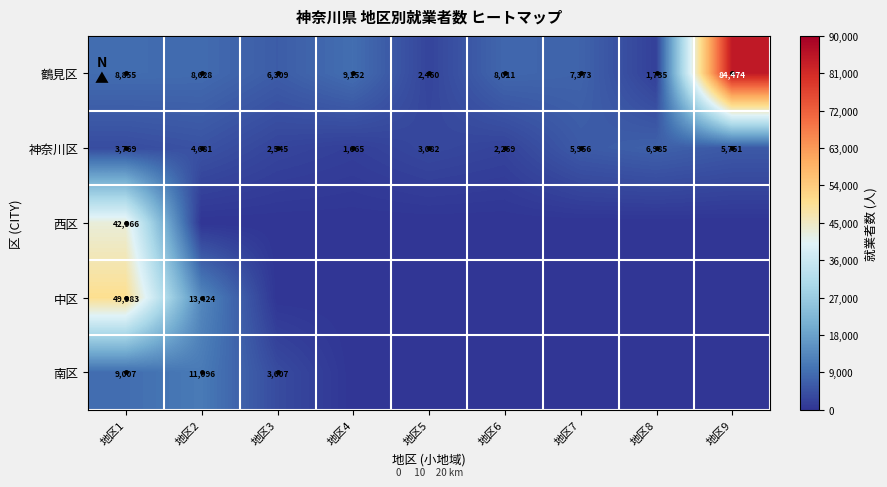

At which category is the sum across all series the highest?

地区1